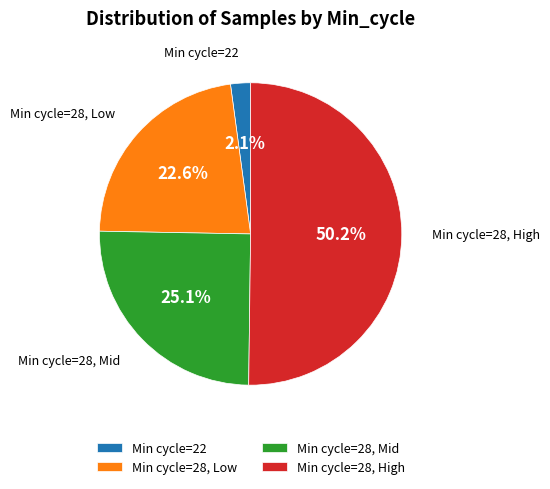

Count the number of slices in the pie.

4